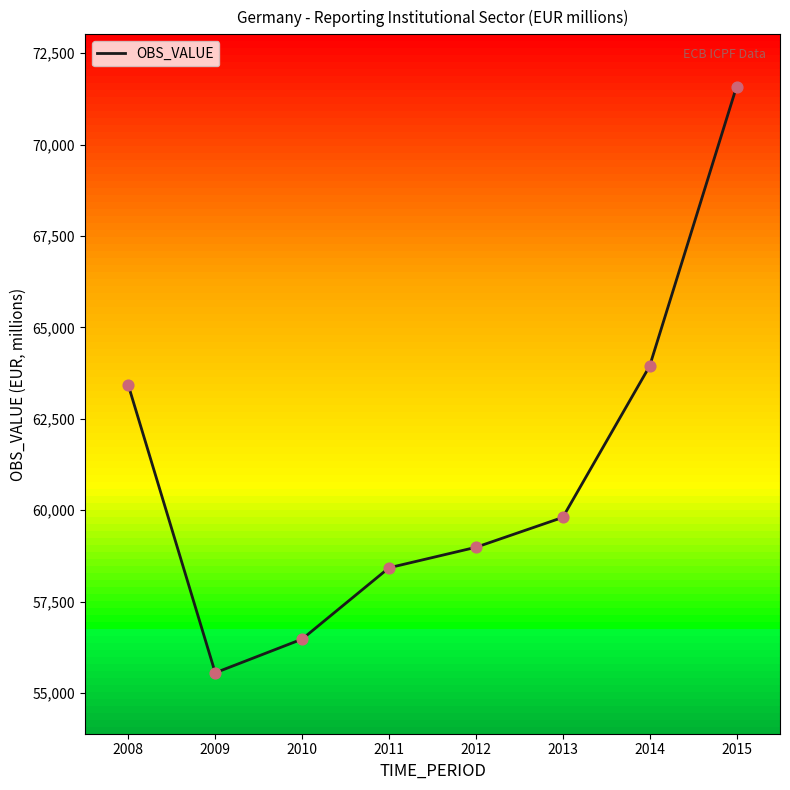

What is the change in value from 2011 to 2013?

+1378